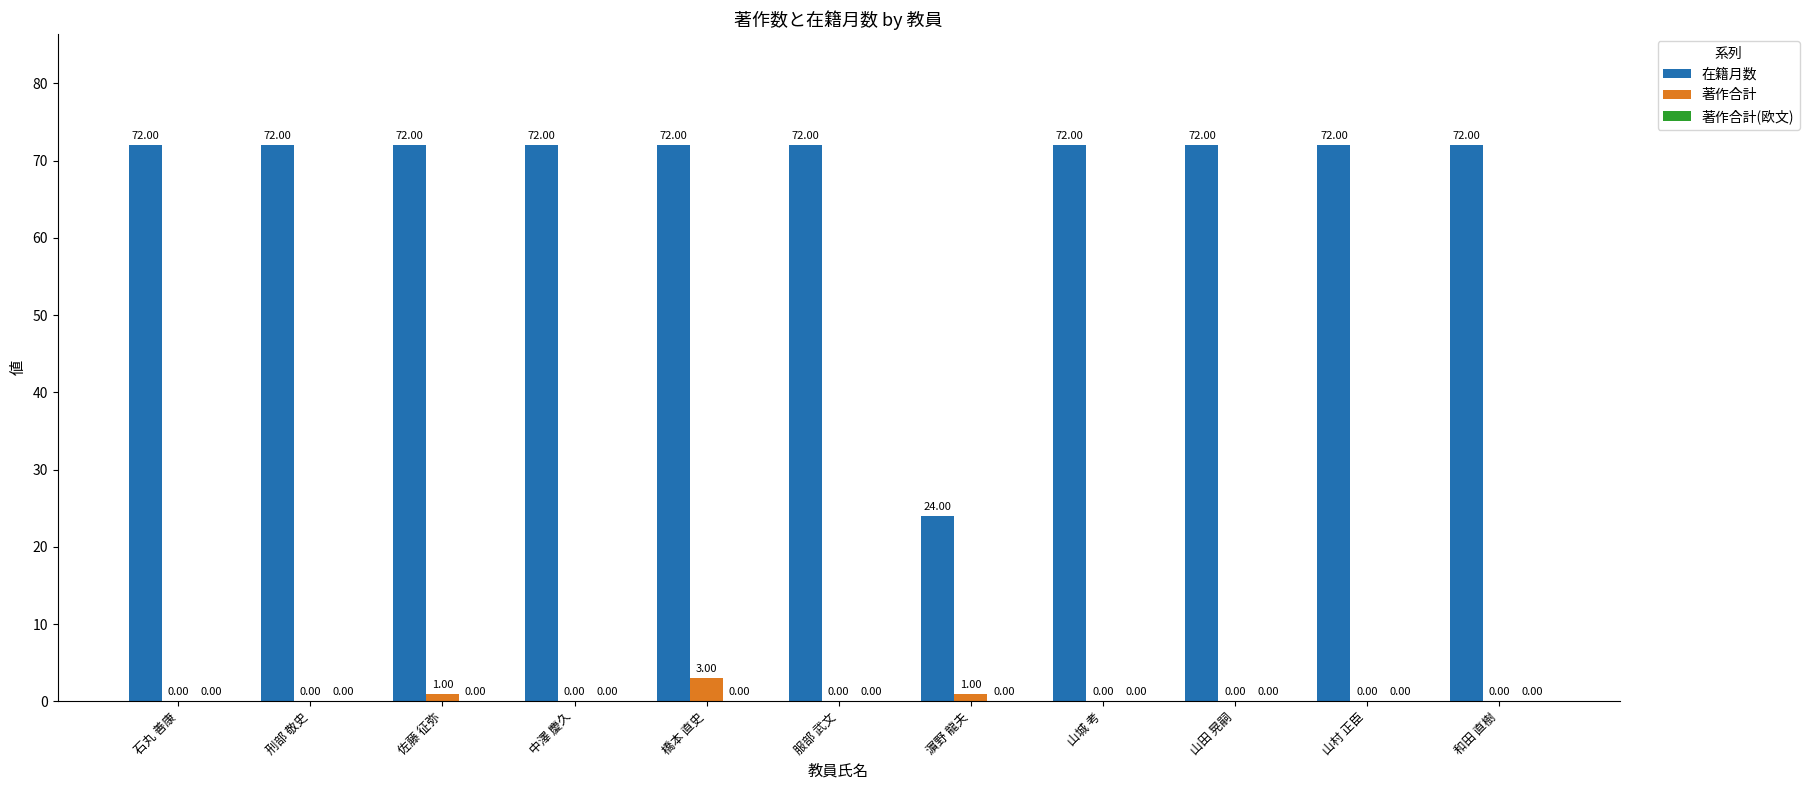

Between 刑部 敬史 and 濵野 龍夫, which series saw the biggest shift?

在籍月数